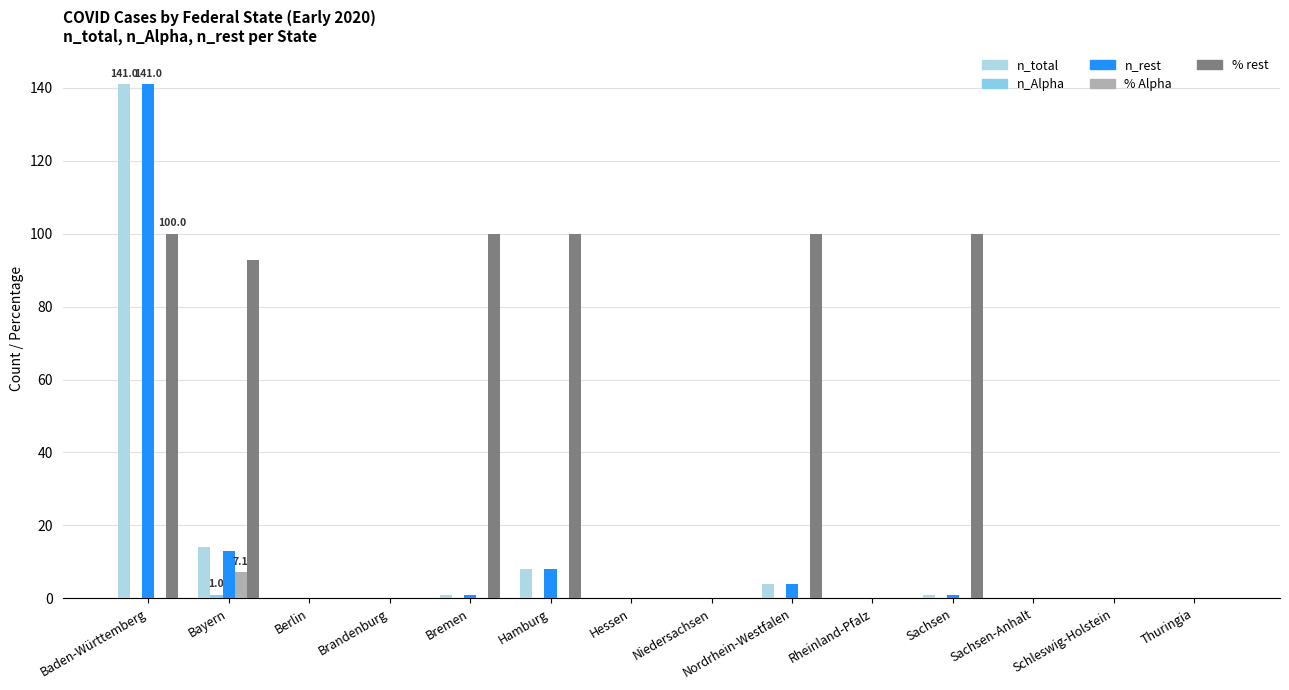

What position from the right is Rheinland-Pfalz?

5